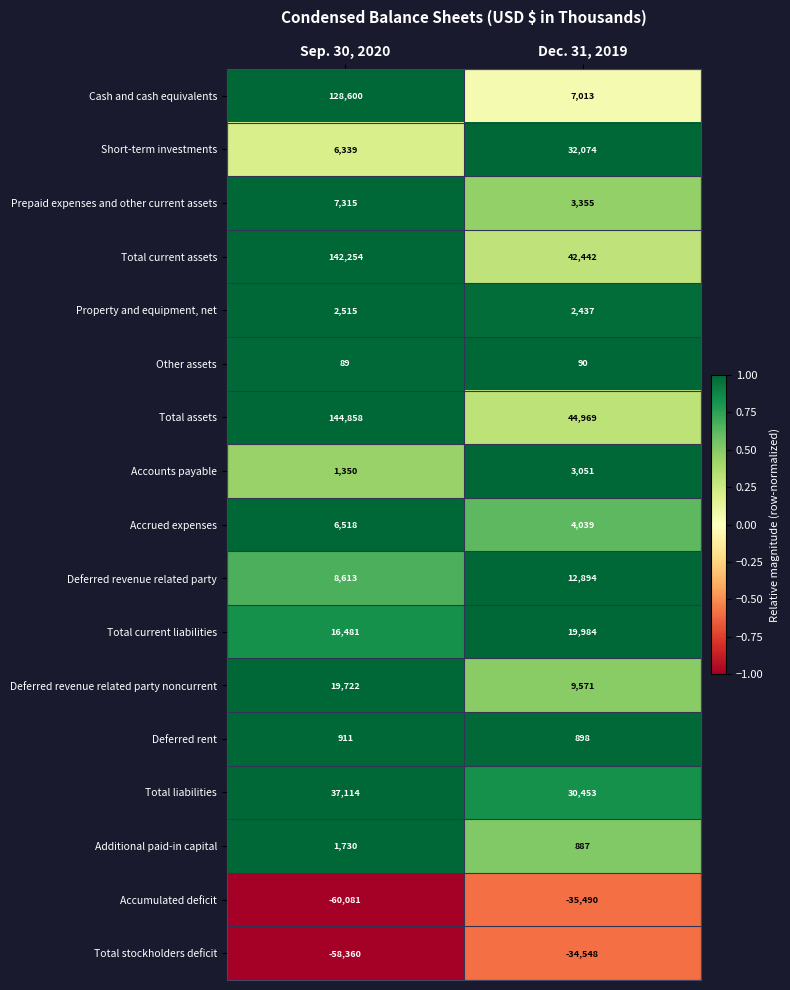

What is the minimum value shown in the chart?

-60081